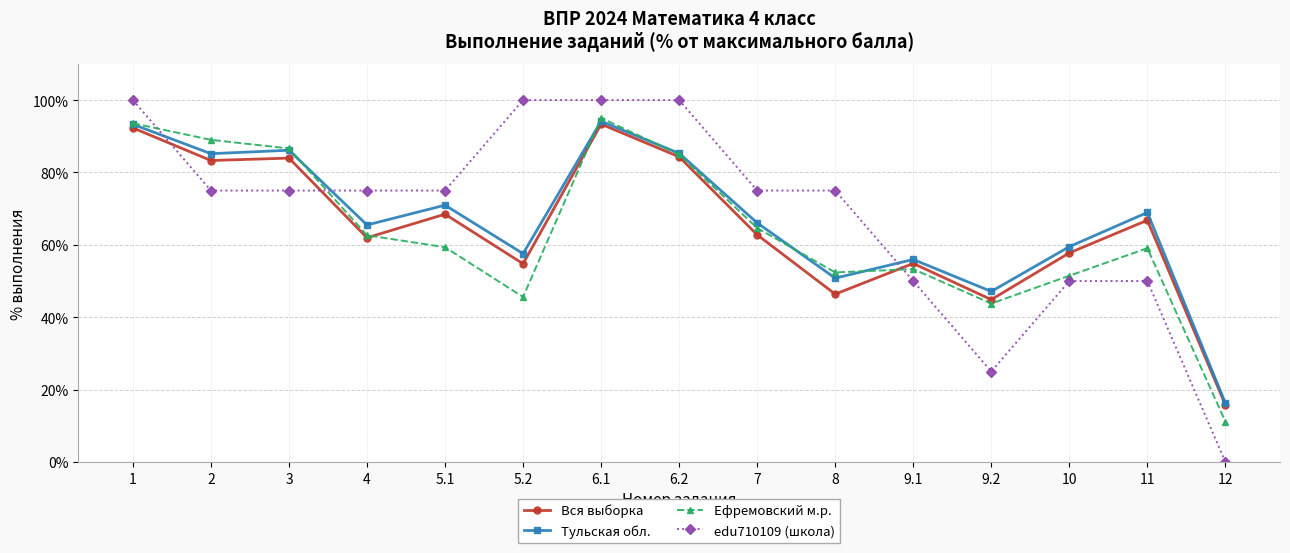

What is the difference between the Тульская обл. values at 1 and 6.2?

8.0